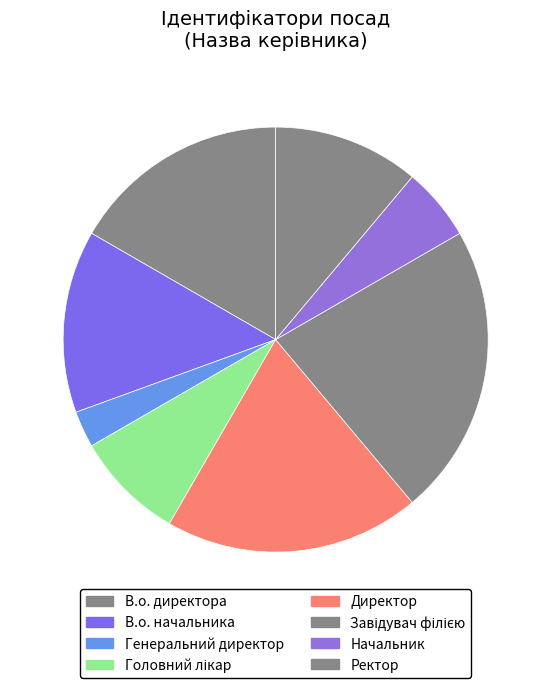

How many segments does this pie chart have?

8